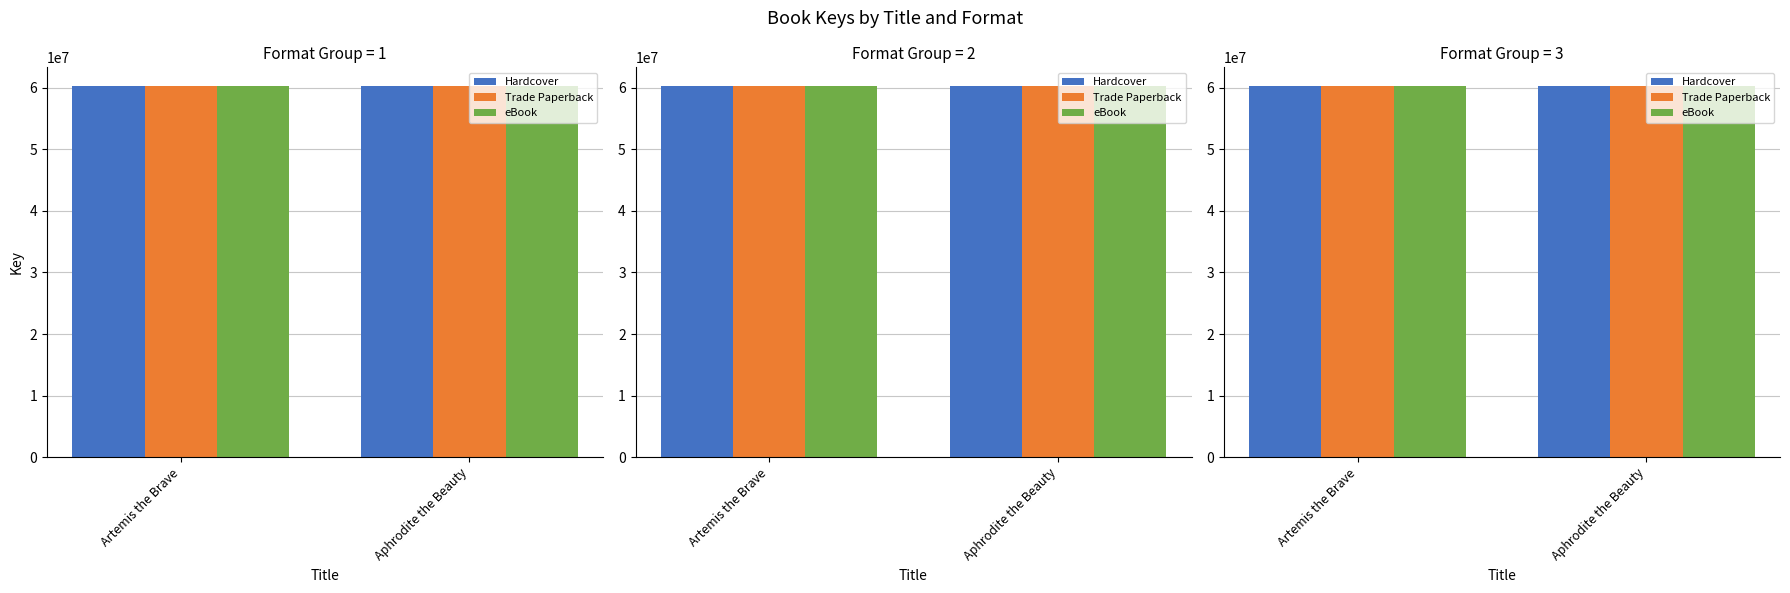

The value of Hardcover at Artemis the Brave is 60317041. True or false?

True